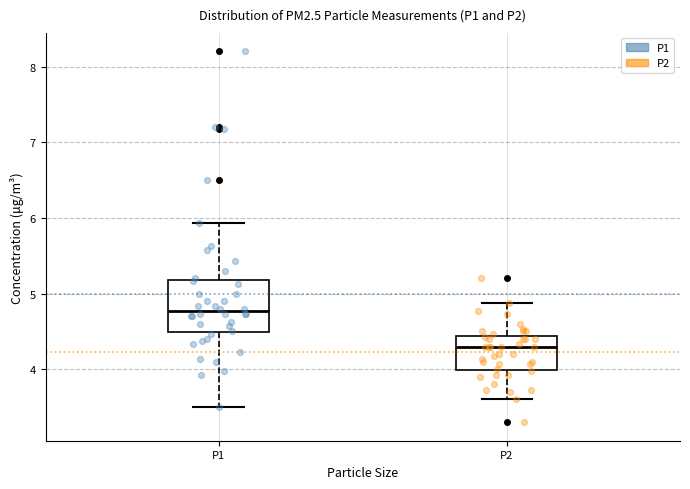

Where does the upper whisker of the box for P2 end on the y-axis? The values are not printed on the chart, so give them approximately, as read against the axis.

4.9